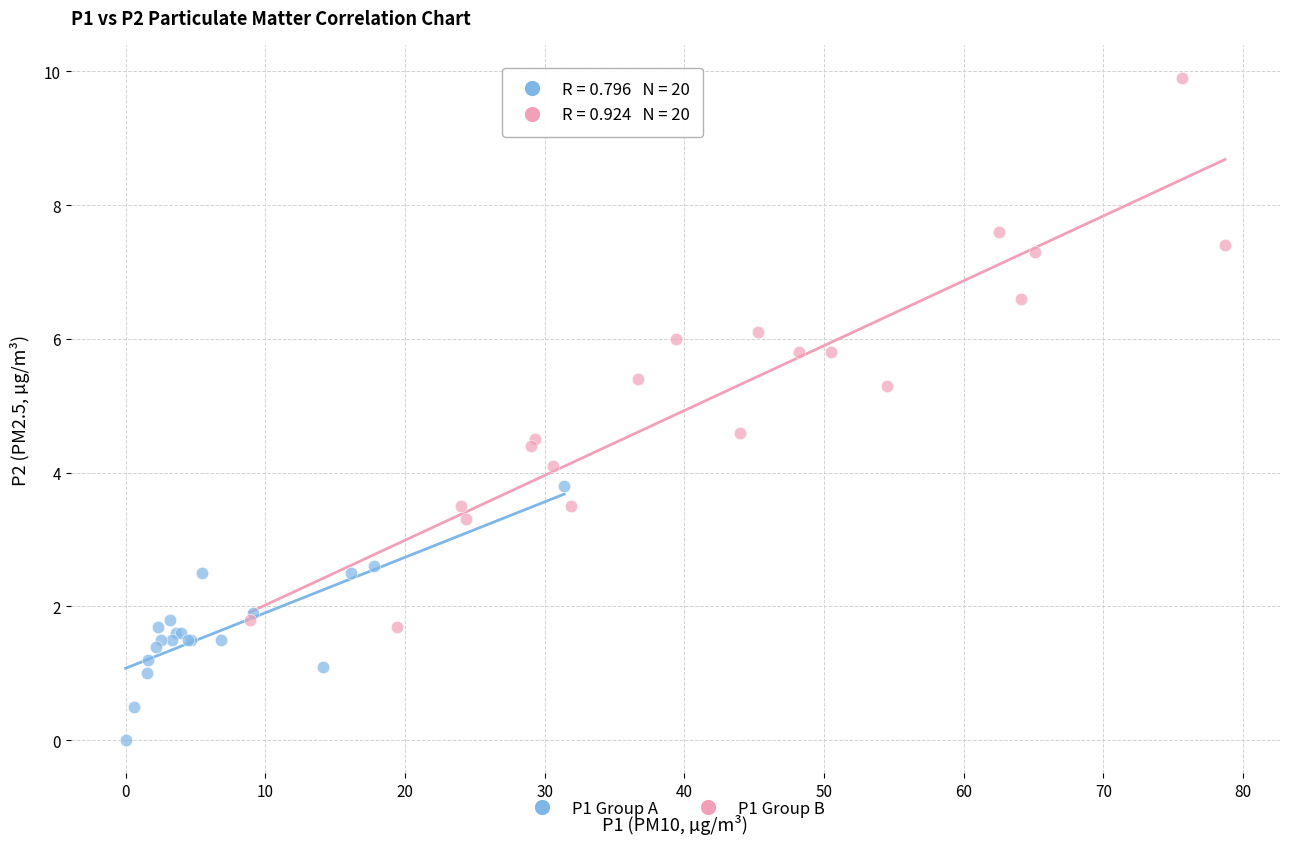

Which series reaches the minimum Y coordinate?

P1 Group A